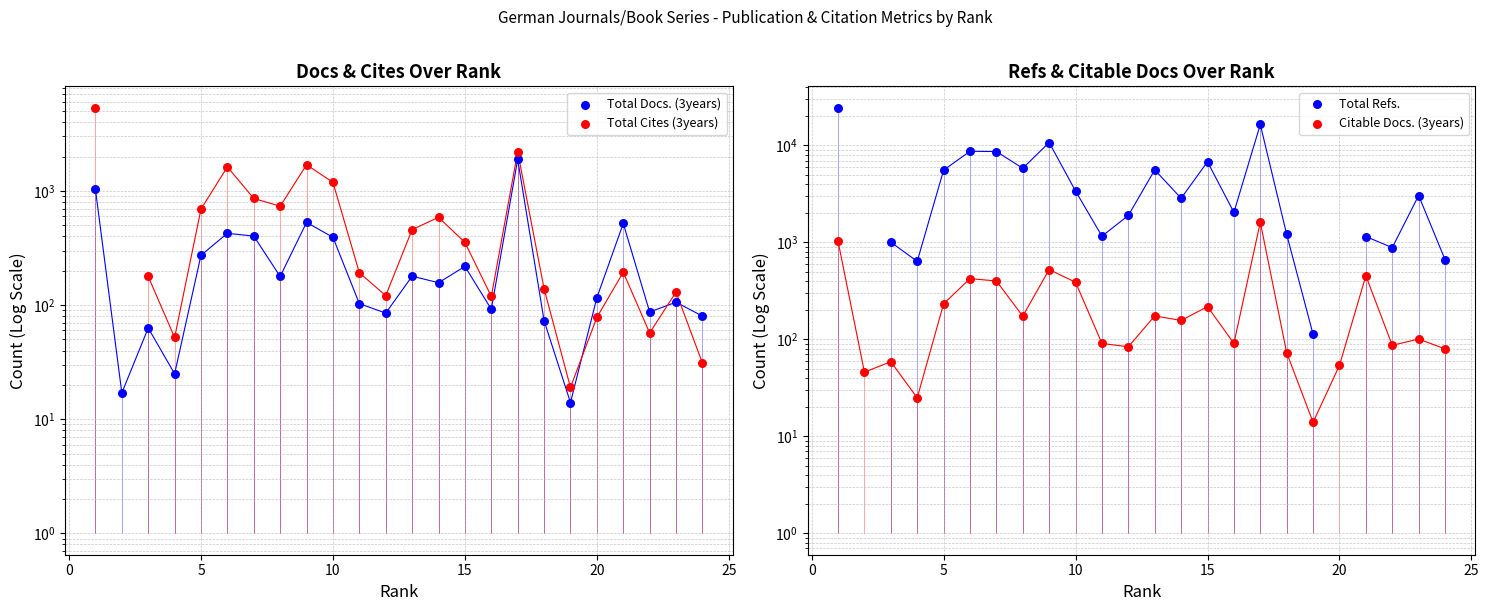

At how many categories does at least one series exceed 21349?

1